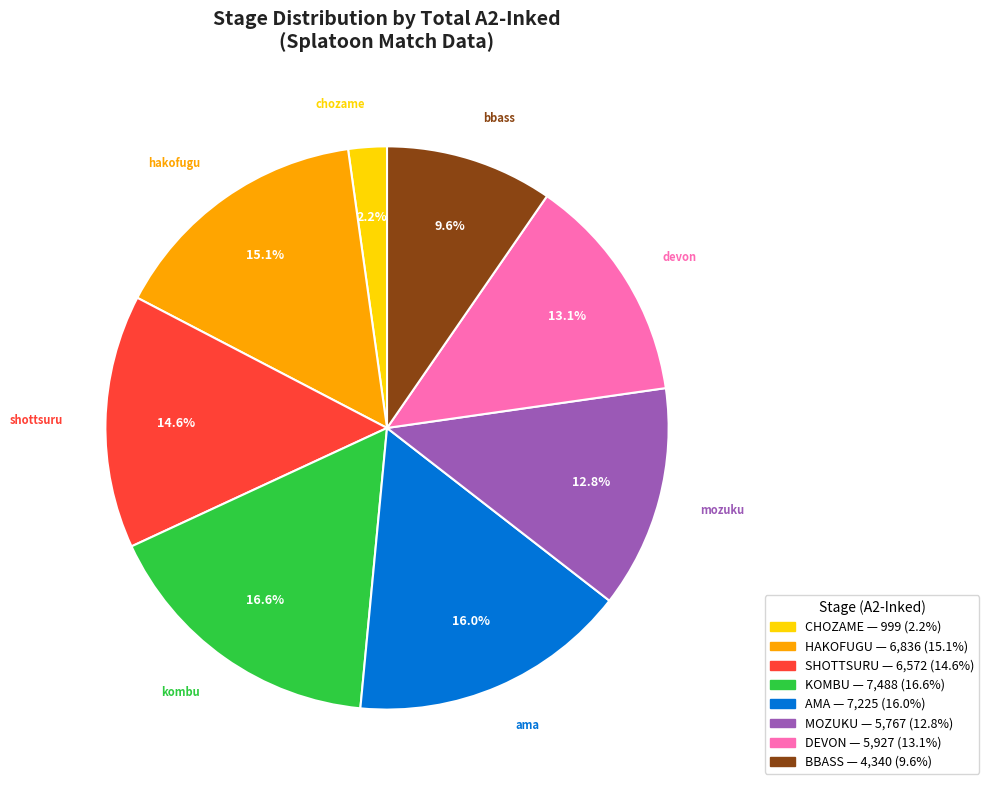

To the nearest percent, what percentage of the pie is bbass?

10%